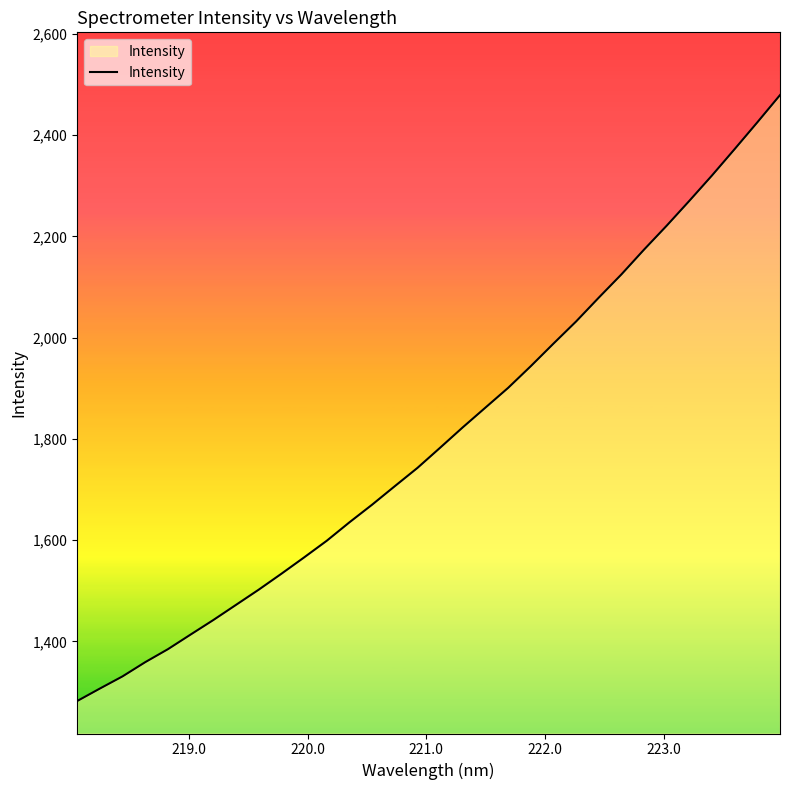

What is the minimum value shown in the chart?

1282.4